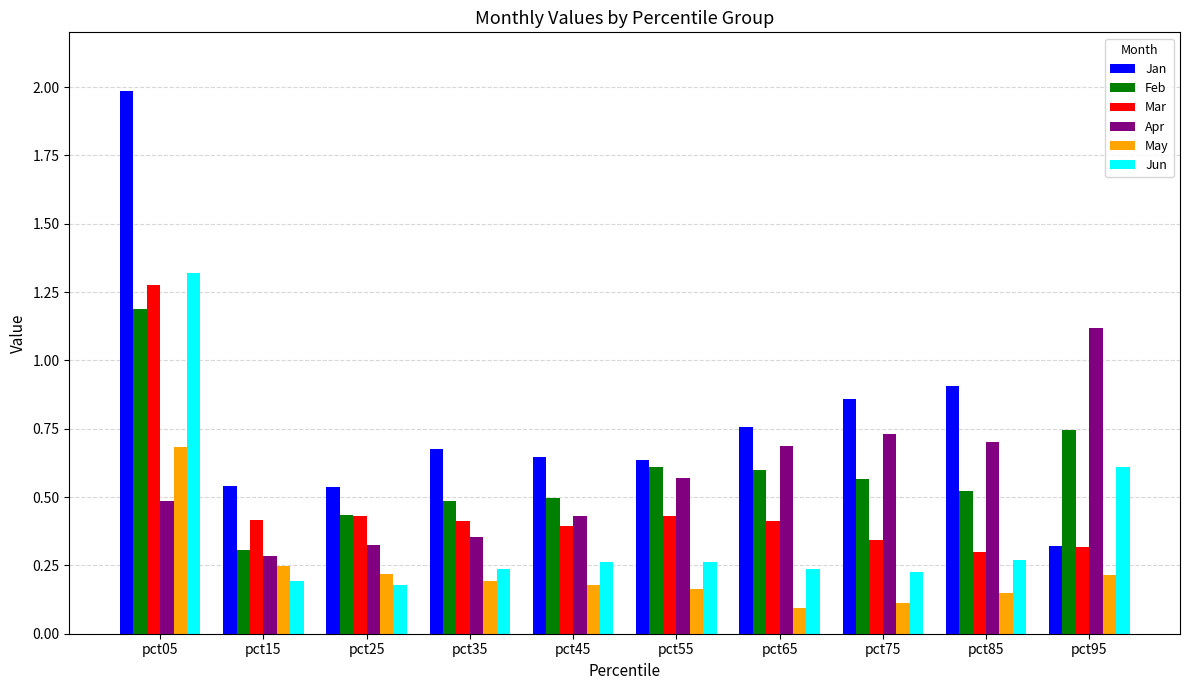

The value of Jan at pct05 is 2.0. True or false?

True